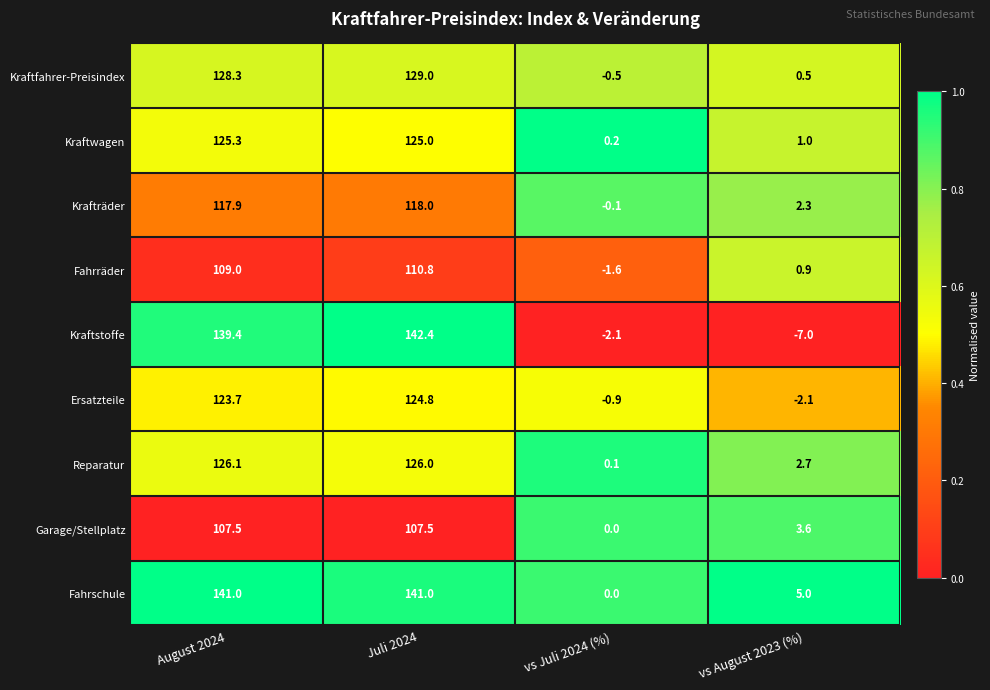

What is the difference between the highest and lowest values at August 2024?

33.5